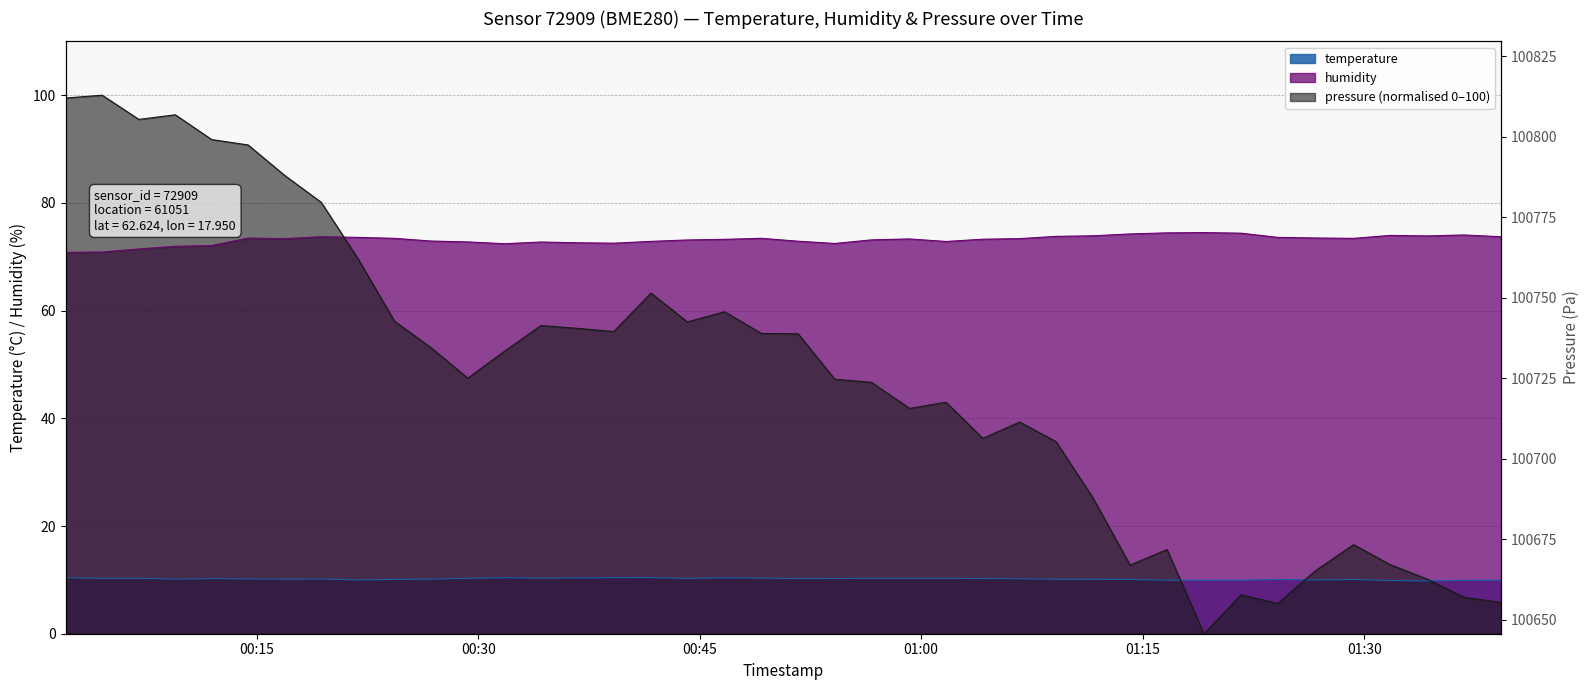

How many interior local valleys does the humidity series have?

7